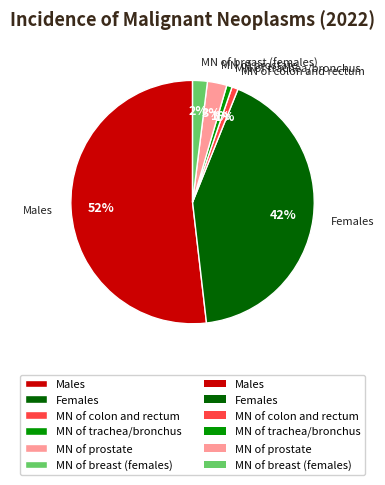

Do MN of prostate and MN of trachea/bronchus together represent more than half of the pie?

No